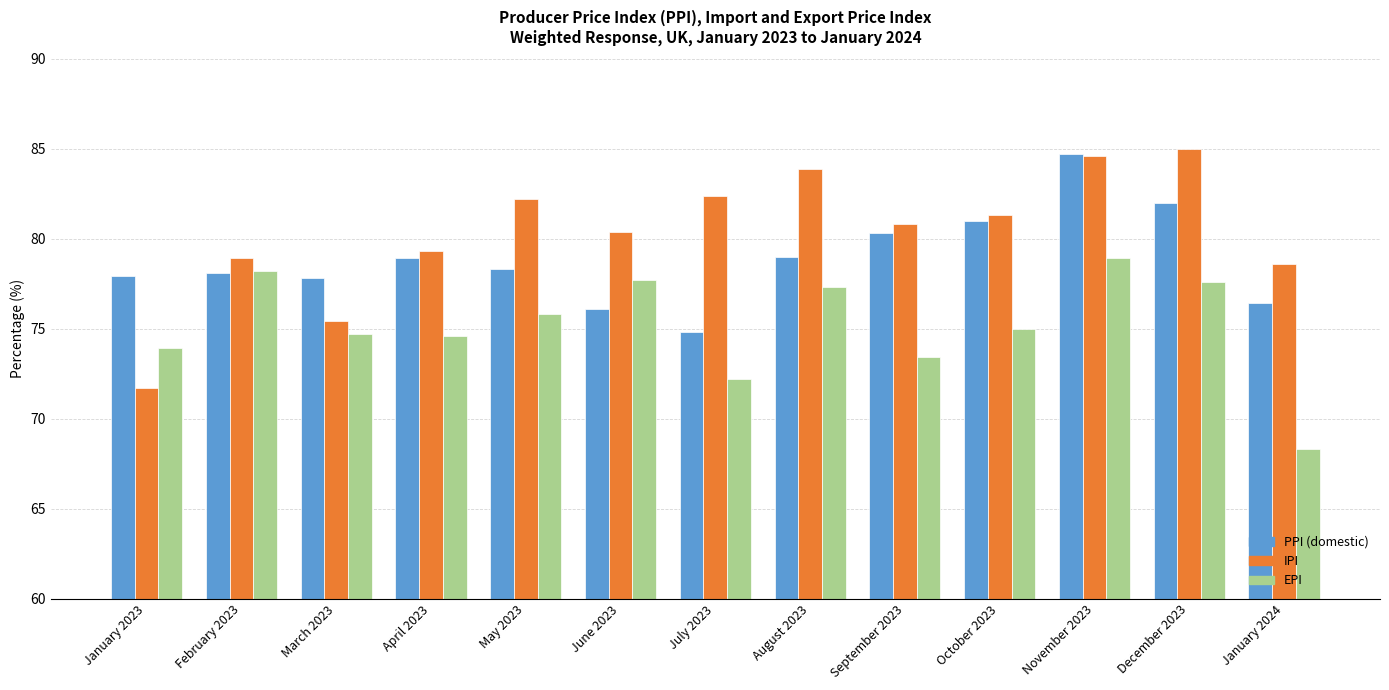

What is the difference between the second highest and second lowest values in the PPI (domestic) series?

5.9